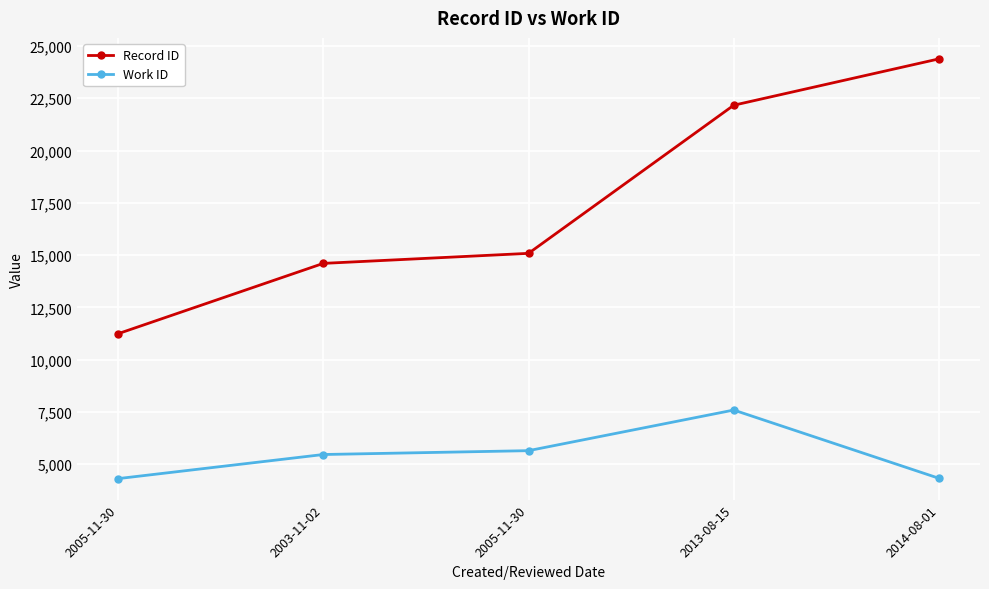

What are all the series names shown in the legend?

Record ID, Work ID